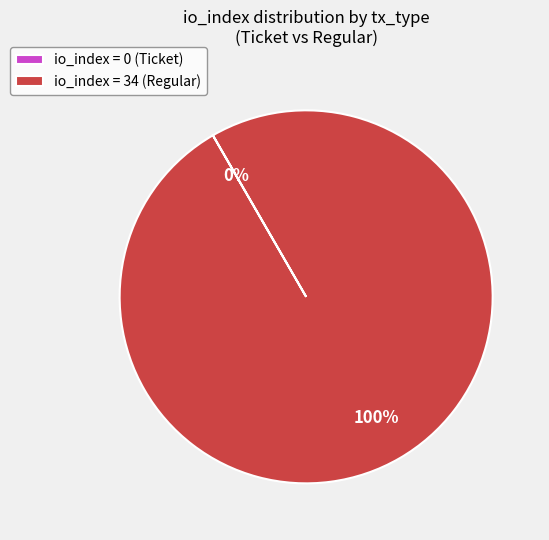

To the nearest percent, what is the difference between the largest and smallest slice percentages?

100%